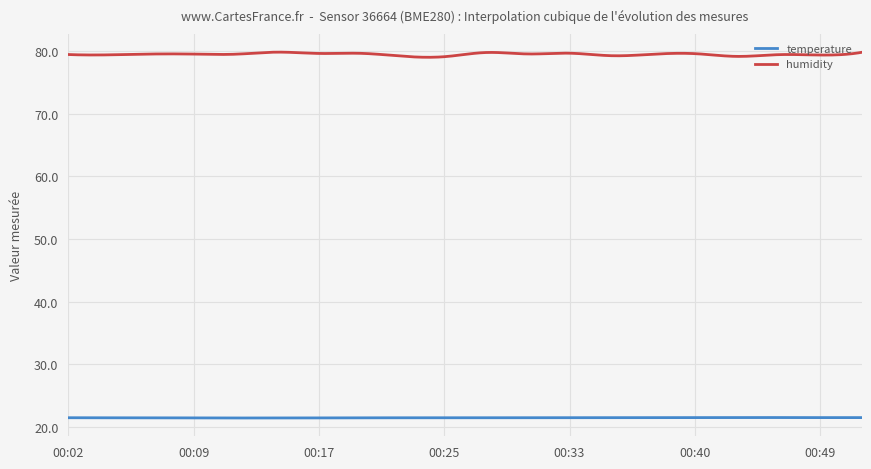

Which series has the widest spread of values?

humidity